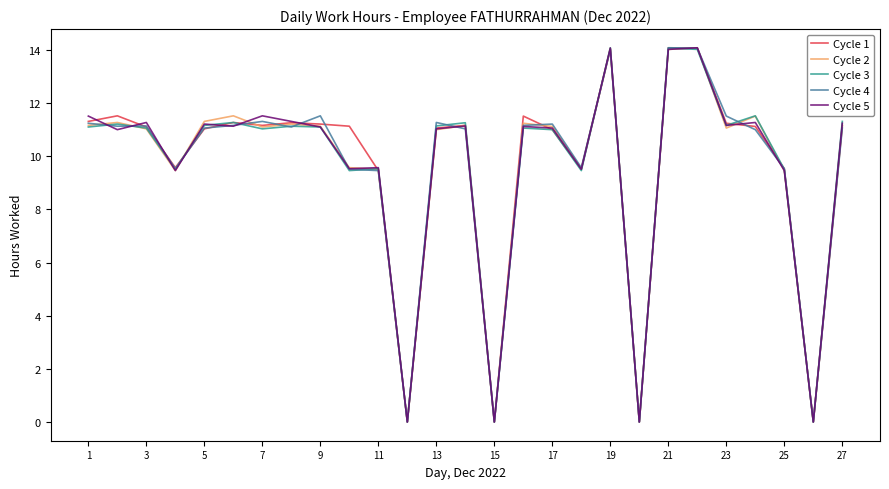

What is the highest value of the Cycle 5 series?

14.1